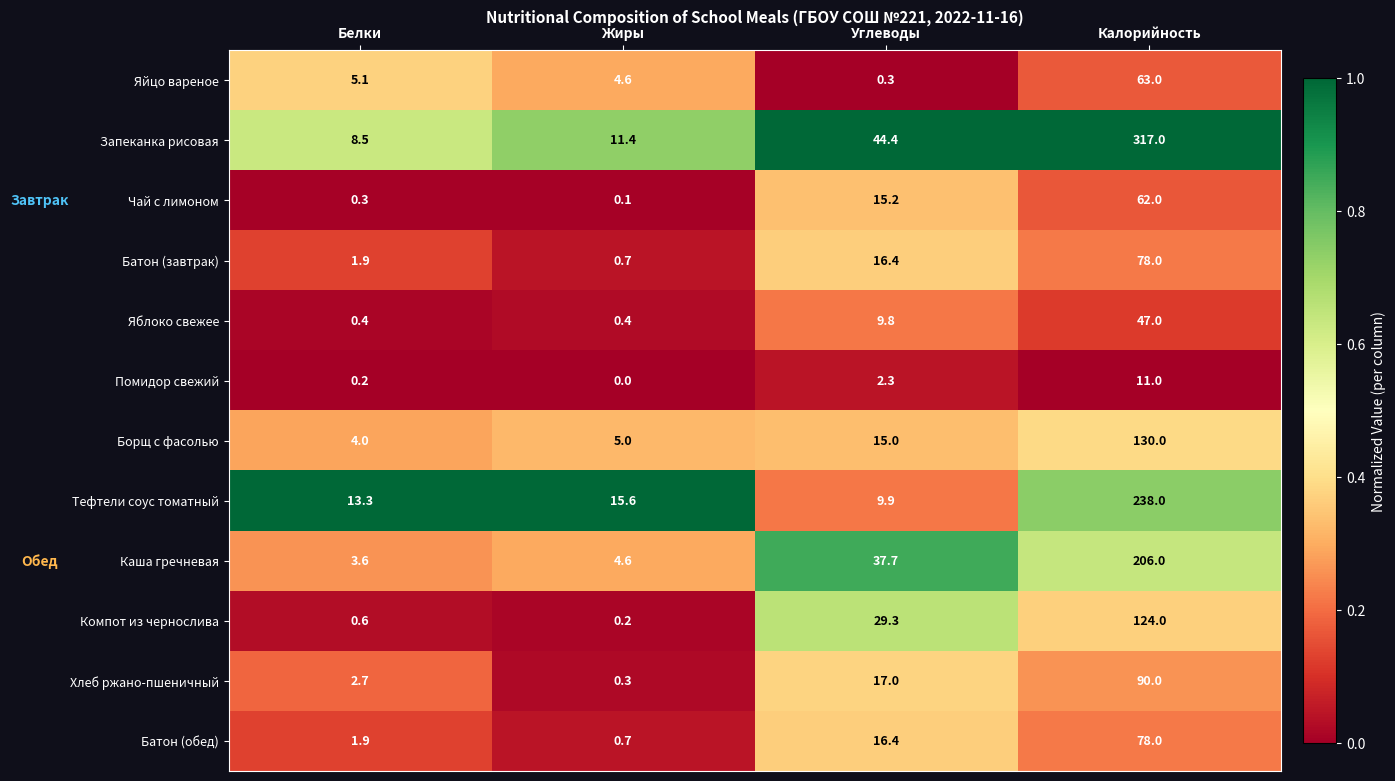

List the labels in order of Яйцо вареное value, largest first.

Калорийность, Белки, Жиры, Углеводы